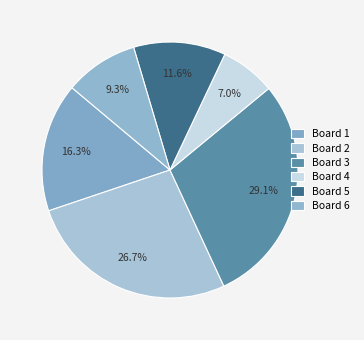

To the nearest percent, what is the combined percentage of Board 4 and Board 3?

36%